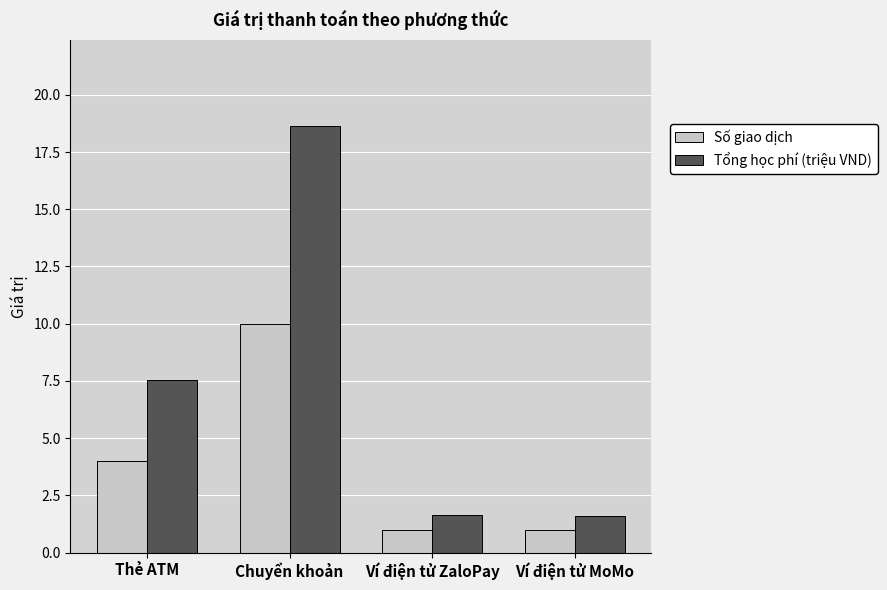

What is the difference between the highest and lowest values at Thẻ ATM?

3.6